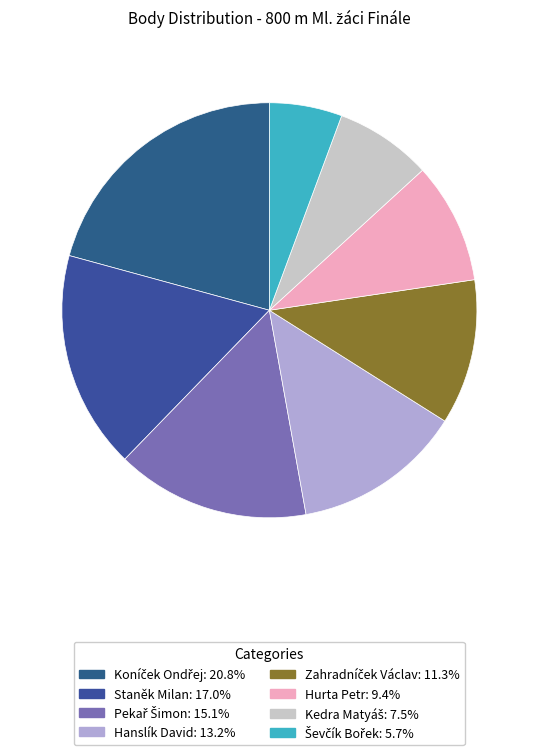

True or false: Zahradníček Václav accounts for 19% of the total.

False